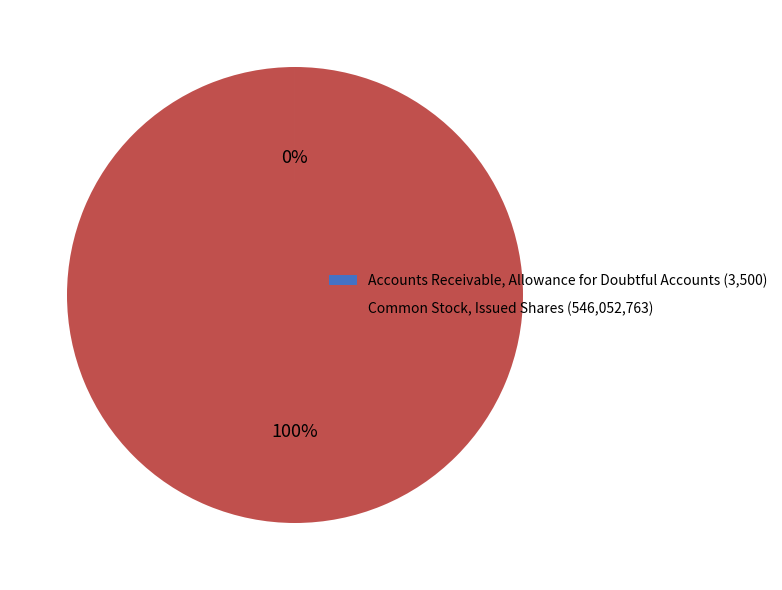

Is there a majority slice in this chart?

Yes